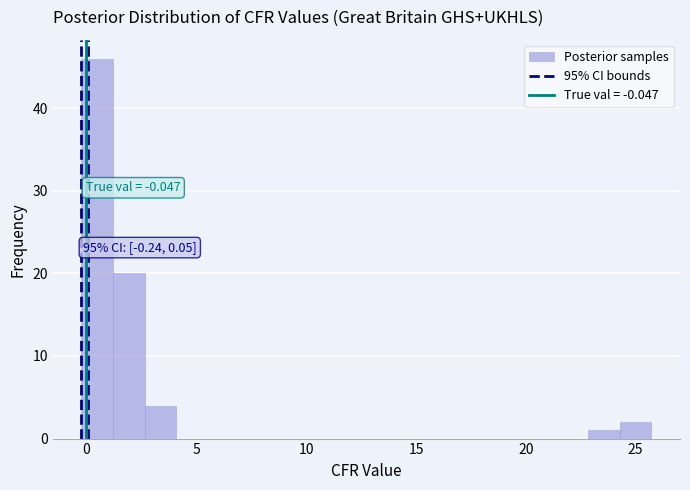

Around what value on the x-axis is the tallest bar? Give the approximate position of its centre, as read against the axis.

0.5